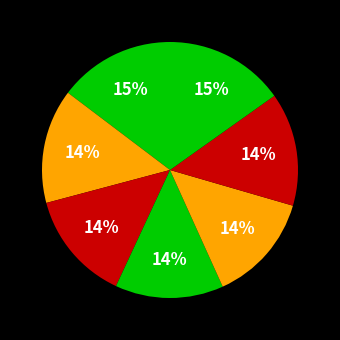

How many slices are in this pie chart?

7